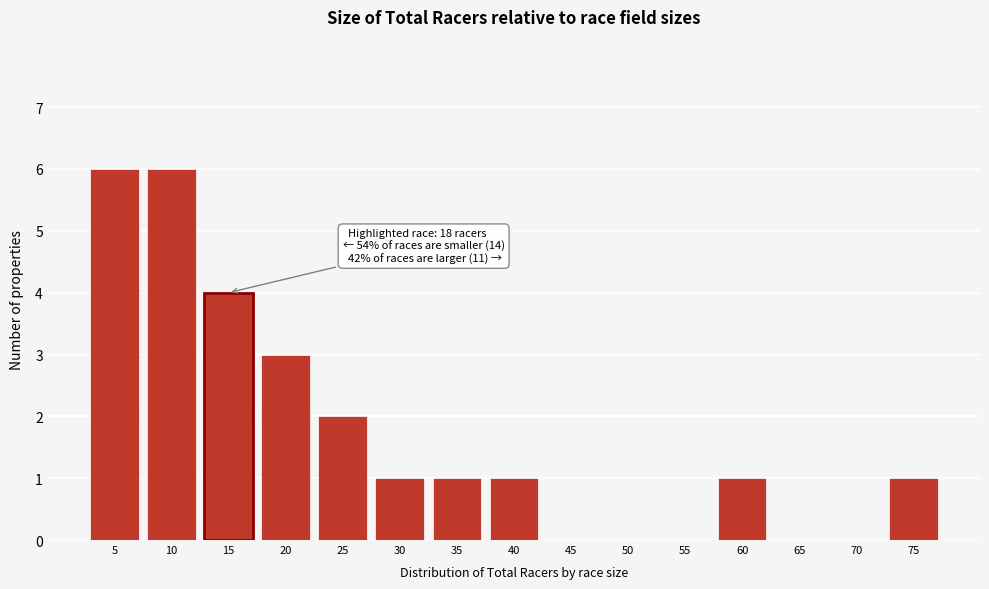

Reading right to left, extract all data points from this chart.

75=1	70=0	65=0	60=1	55=0	50=0	45=0	40=1	35=1	30=1	25=2	20=3	15=4	10=6	5=6